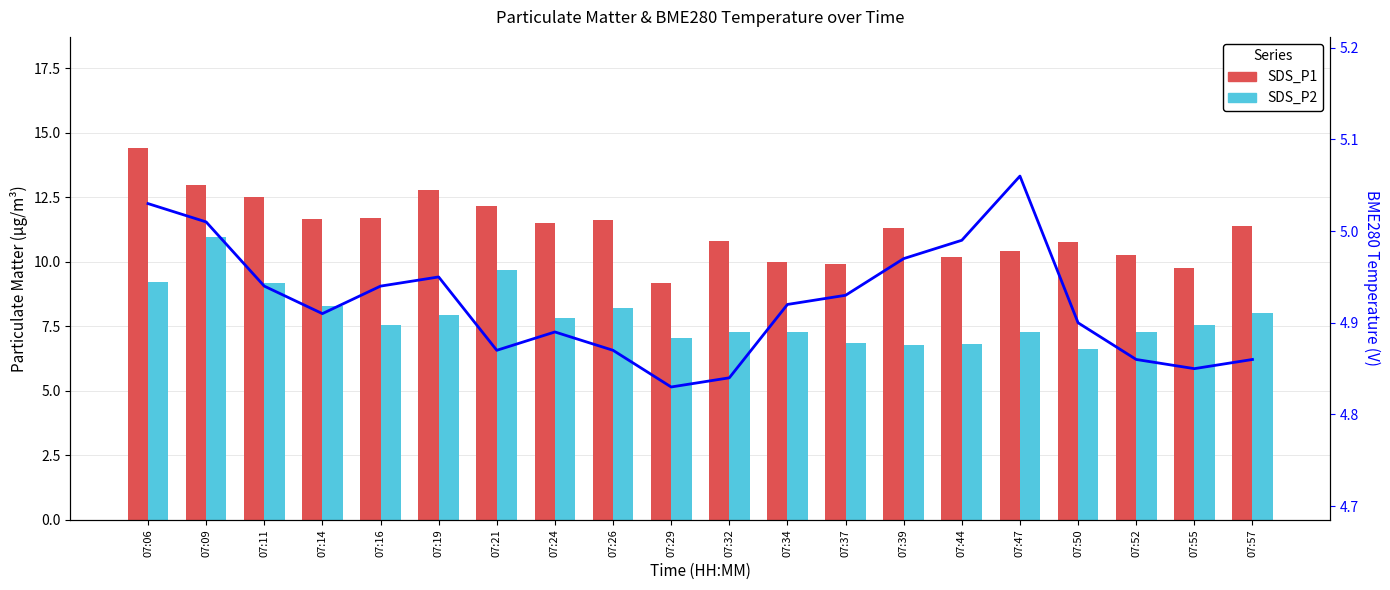

Is it true that SDS_P2 equals 5.0 at 07:57?

False